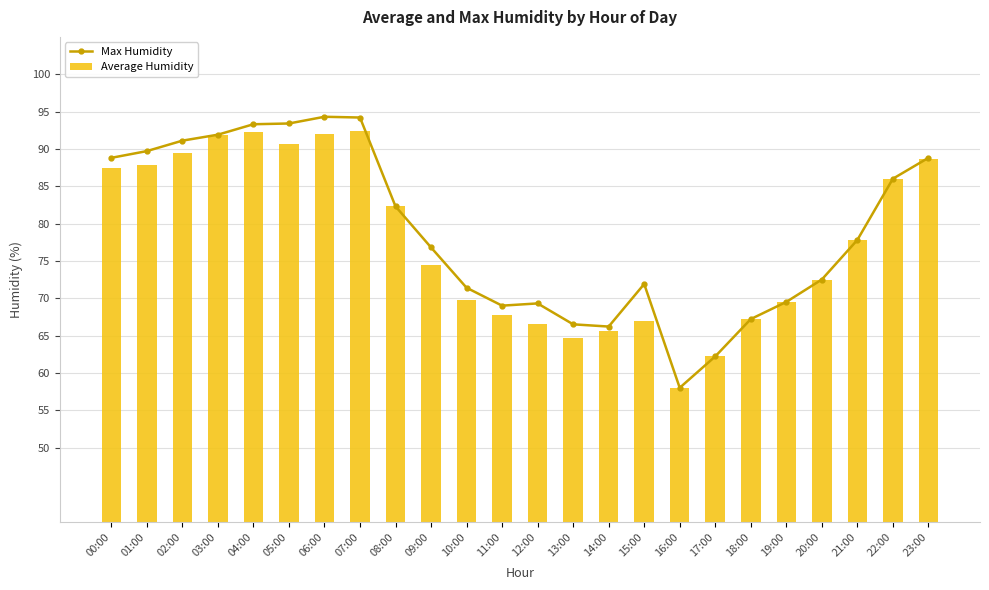

The value of Max Humidity at 10:00 is 71.4. True or false?

True